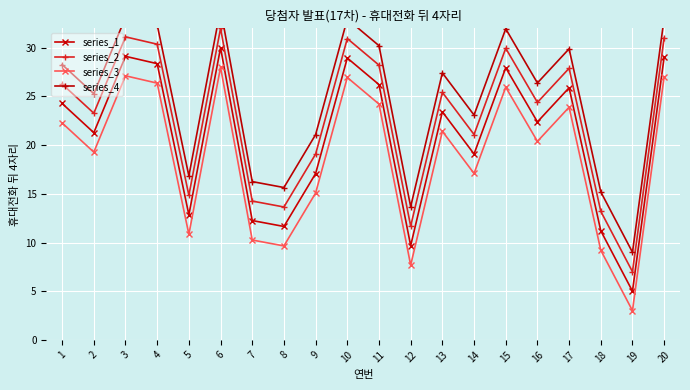

Count the number of categories in the chart.

20